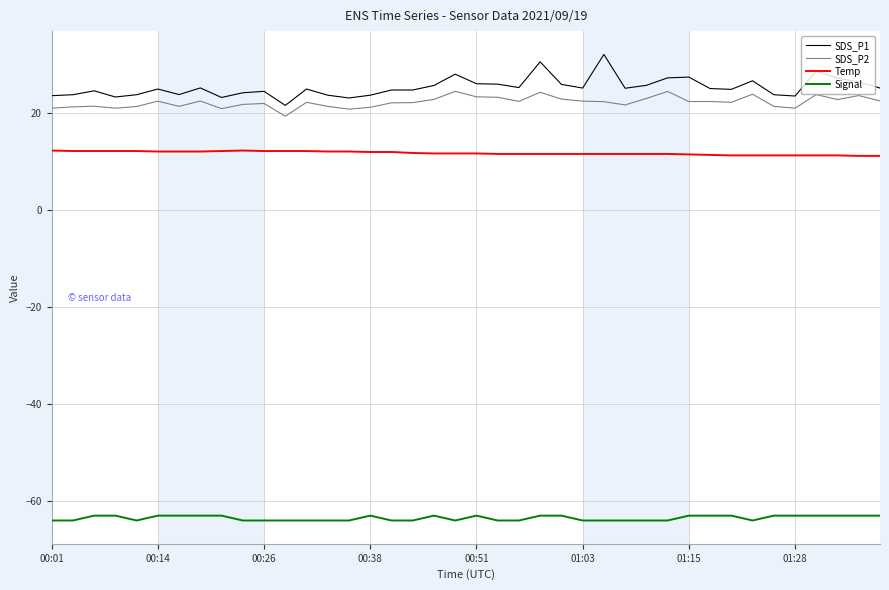

What is the sum of all Temp values?

467.1